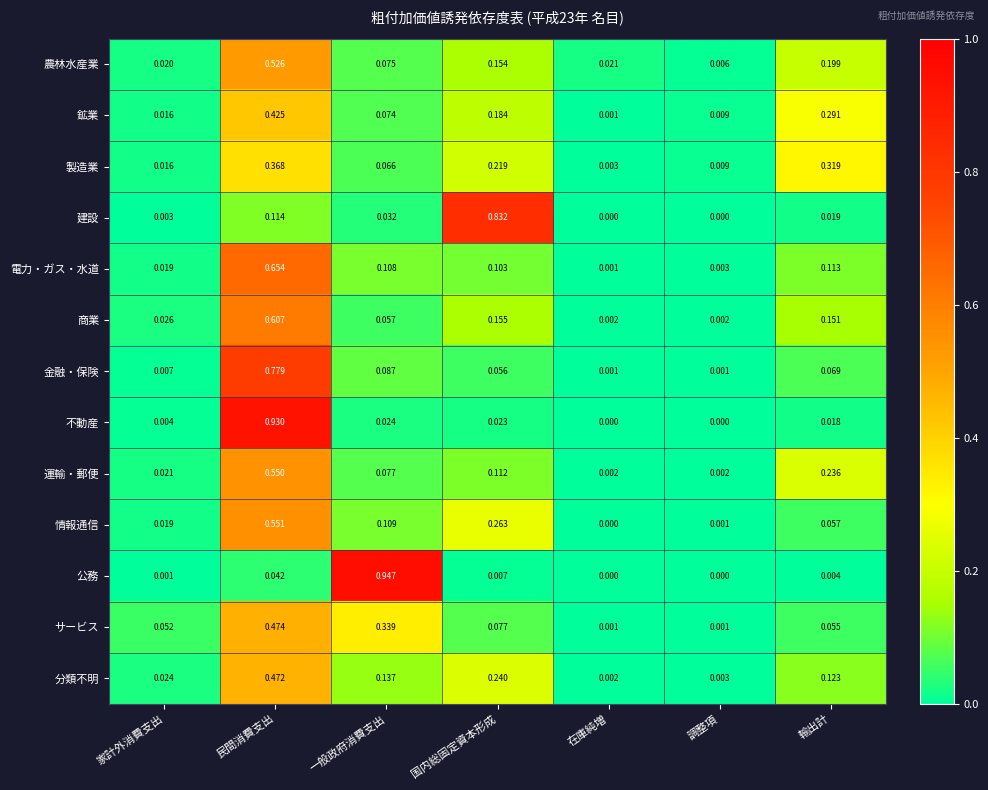

At which label does 建設 reach its peak?

国内総固定資本形成